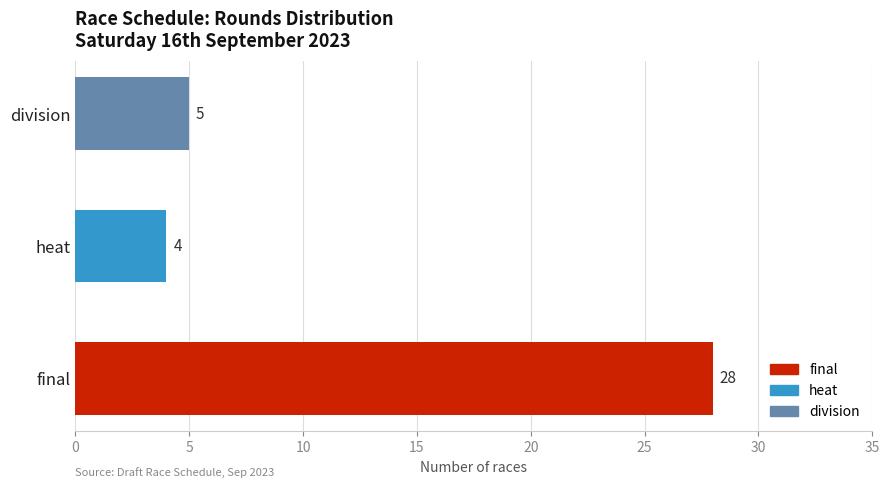

Is it true that the value at division is 3?

False